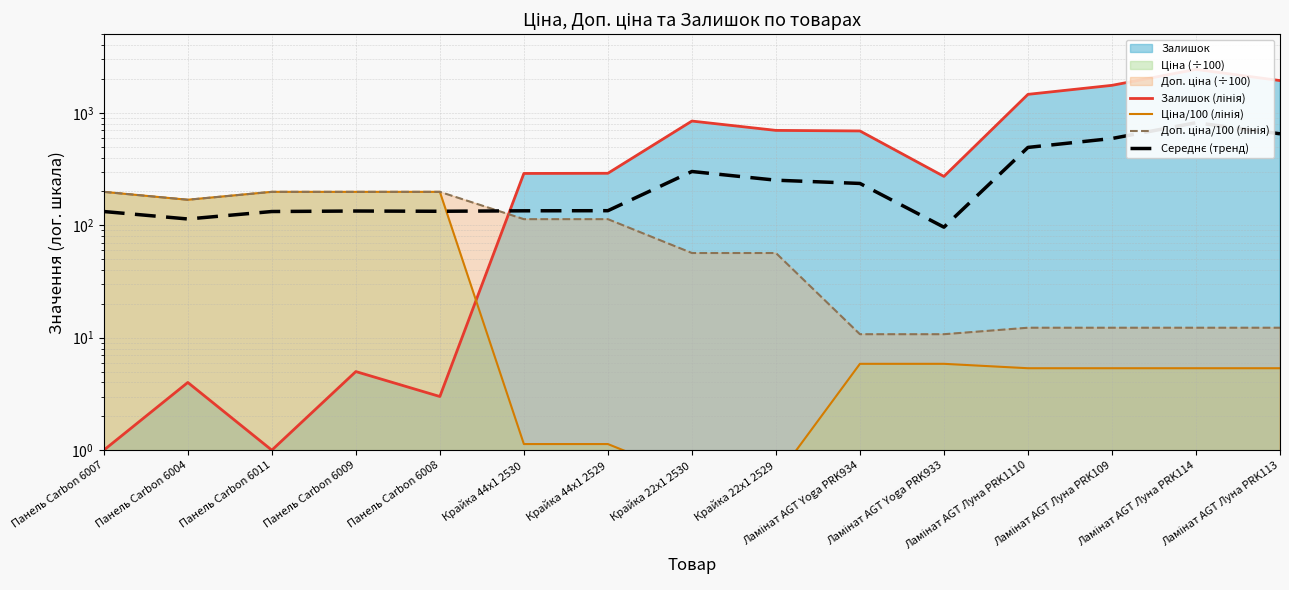

Which series ends up on top after the final intersection of Залишок (лінія) and Ціна/100 (лінія)?

Залишок (лінія)